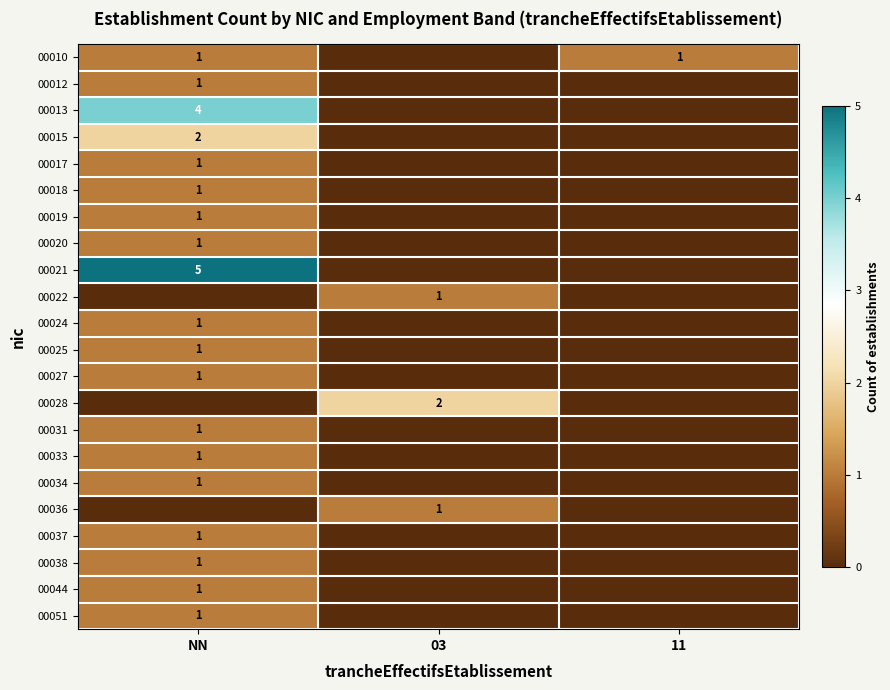

The value of 00013 at NN is 7. True or false?

False